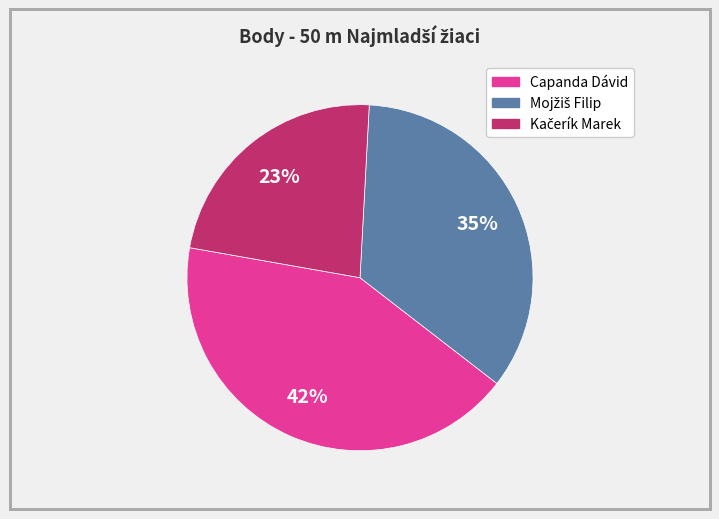

Is it true that Capanda Dávid is 42% of the pie?

True